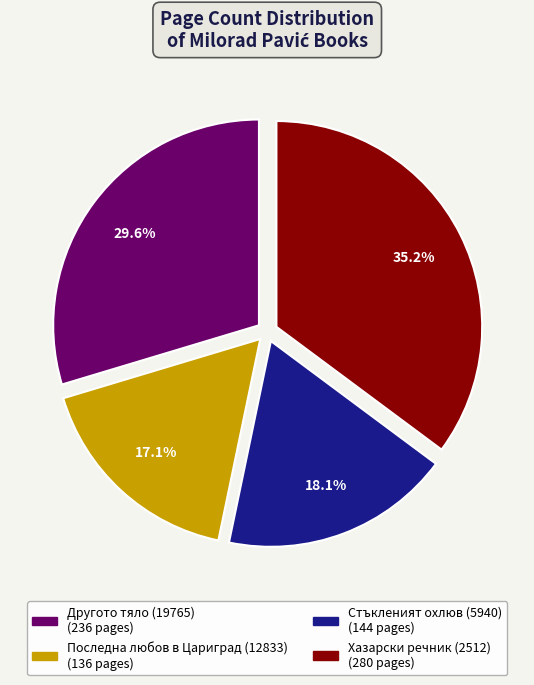

To the nearest percent, what percentage of the pie is Стъкленият охлюв (5940)?

18%